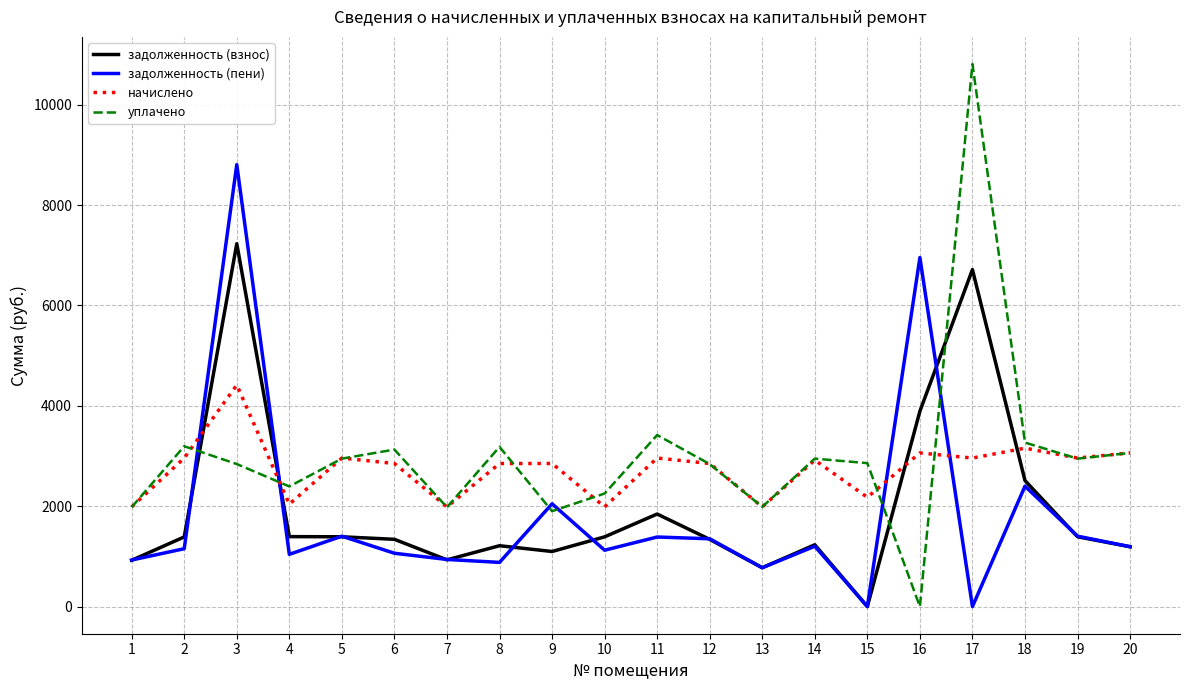

Which series changed the most between 14 and 16?

задолженность (пени)